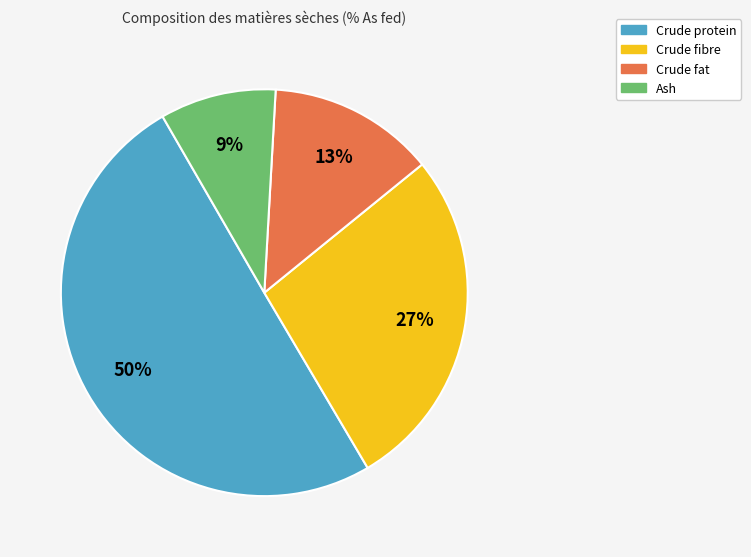

To the nearest percent, what percentage of the pie is Crude fibre?

27%